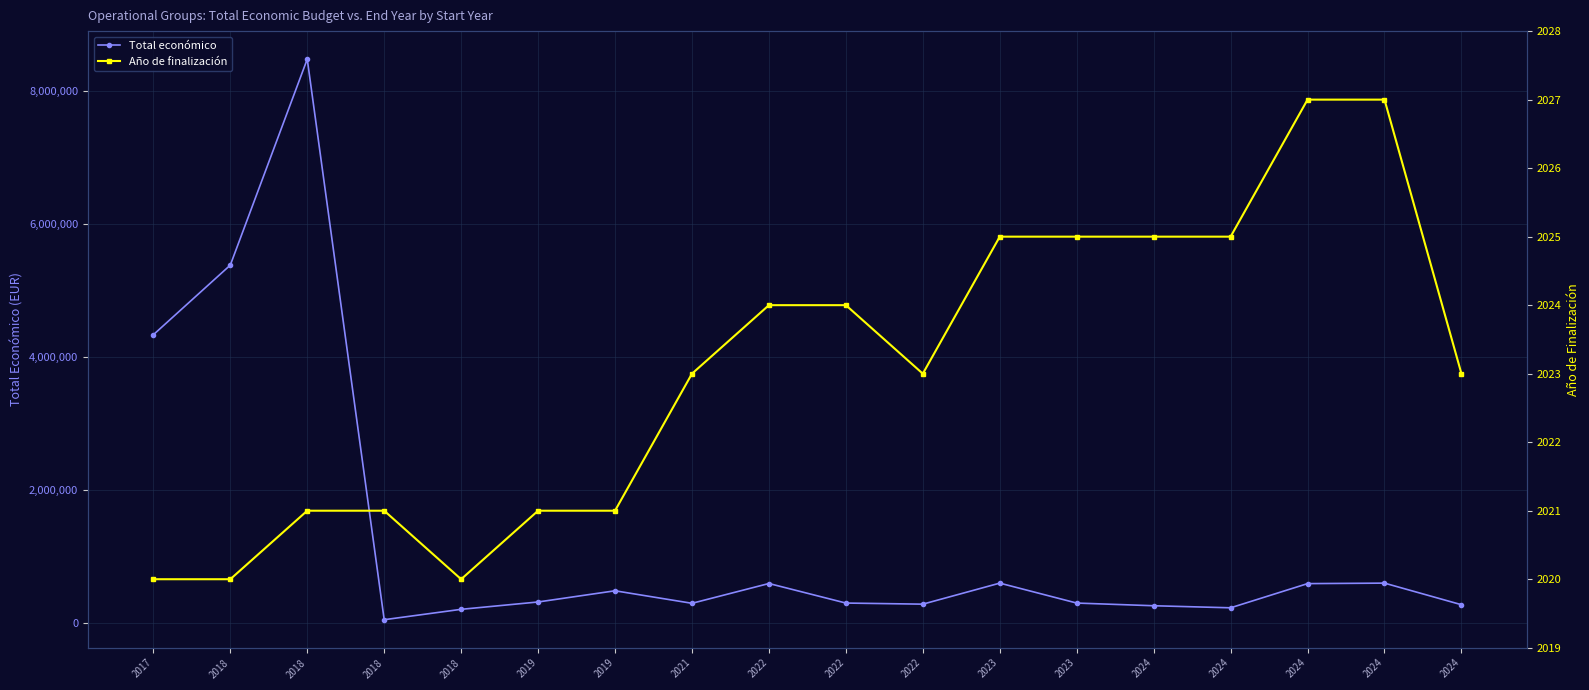

Reading left to right, transcribe all the data shown in this chart.

Total económico: 4337624.0	5385177.0	8484999.0	49342.4	205715.0	316131.4	484641.9	296198.0	594138.0	299998.0	283310.0	599883.0	299858.1	259477.0	228516.0	592475.0	599927.0	274899.0
Año de finalización: 2020.0	2020.0	2021.0	2021.0	2020.0	2021.0	2021.0	2023.0	2024.0	2024.0	2023.0	2025.0	2025.0	2025.0	2025.0	2027.0	2027.0	2023.0